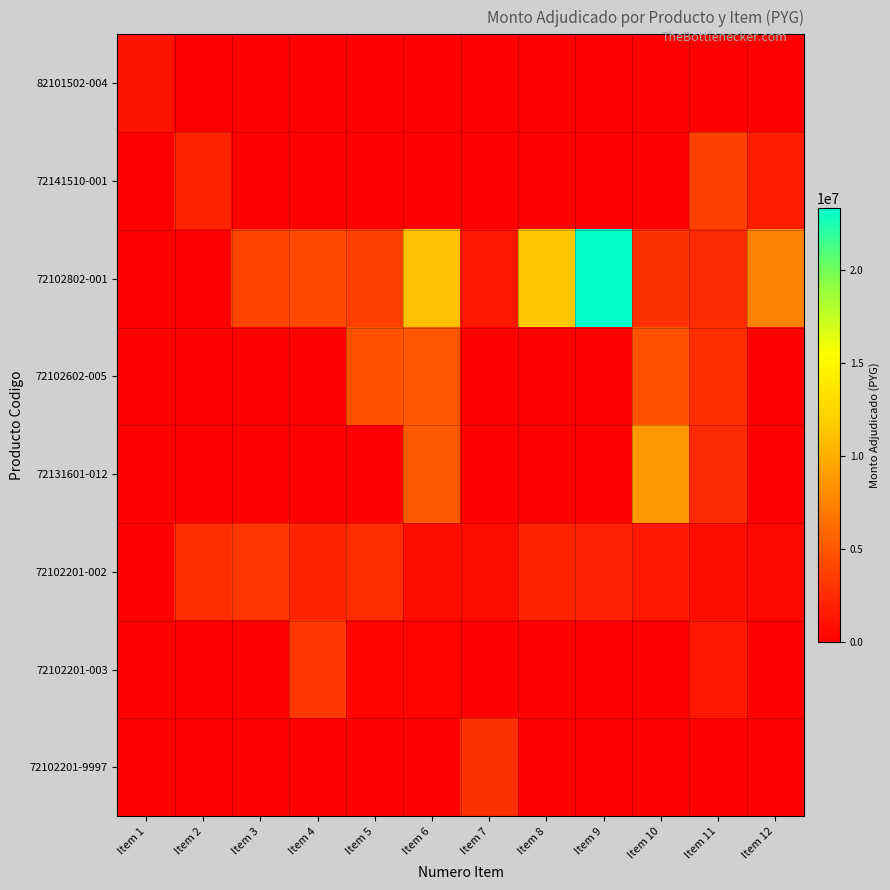

Which has a higher value, Item 2 or Item 9?

Item 2